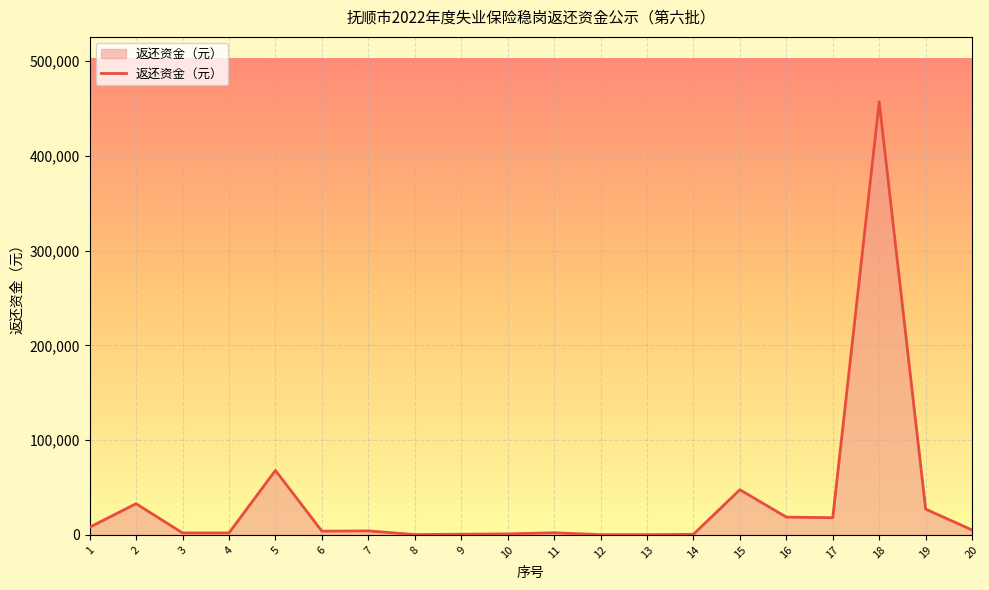

The value at 19 is 44660. True or false?

False